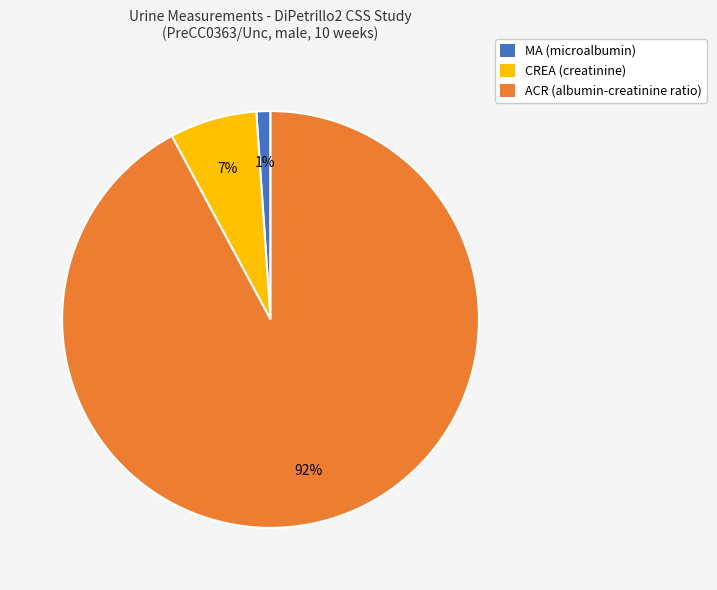

To the nearest percent, what is the combined percentage of MA (microalbumin) and ACR (albumin-creatinine ratio)?

93%